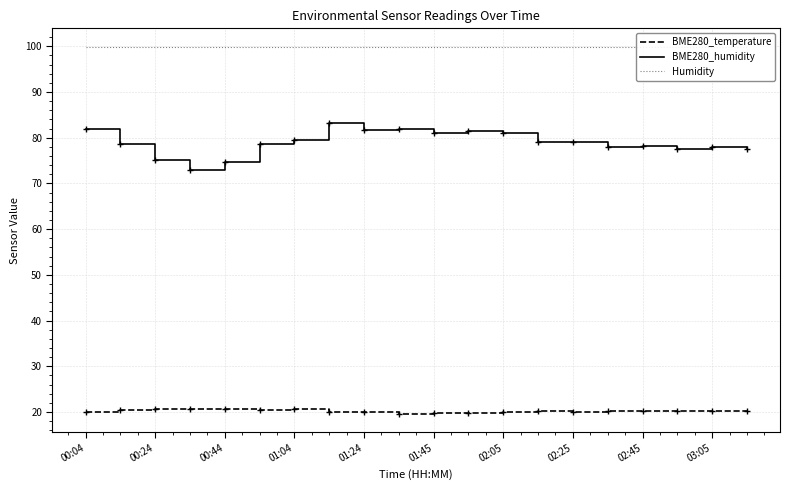

True or false: BME280_humidity and BME280_temperature cross at least once.

False